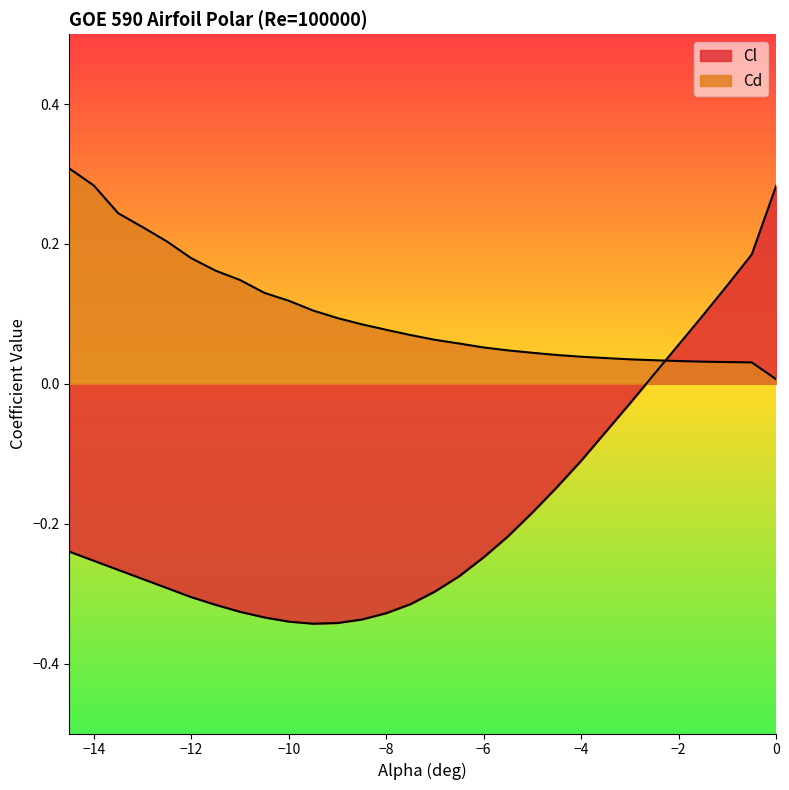

What is the total value across all series at -1.5?

0.1